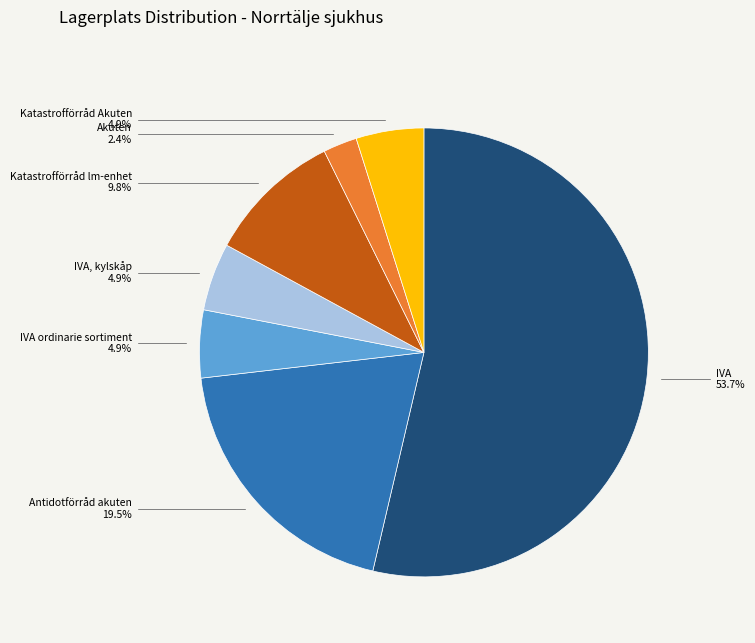

Does any single category account for the majority?

Yes